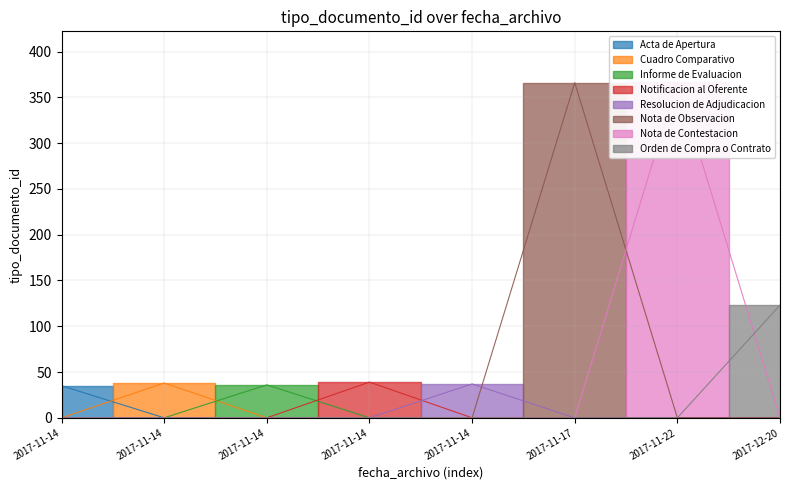

List the labels in order of value, smallest first.

2017-11-14, 2017-11-14, 2017-11-14, 2017-11-14, 2017-11-14, 2017-12-20, 2017-11-17, 2017-11-22